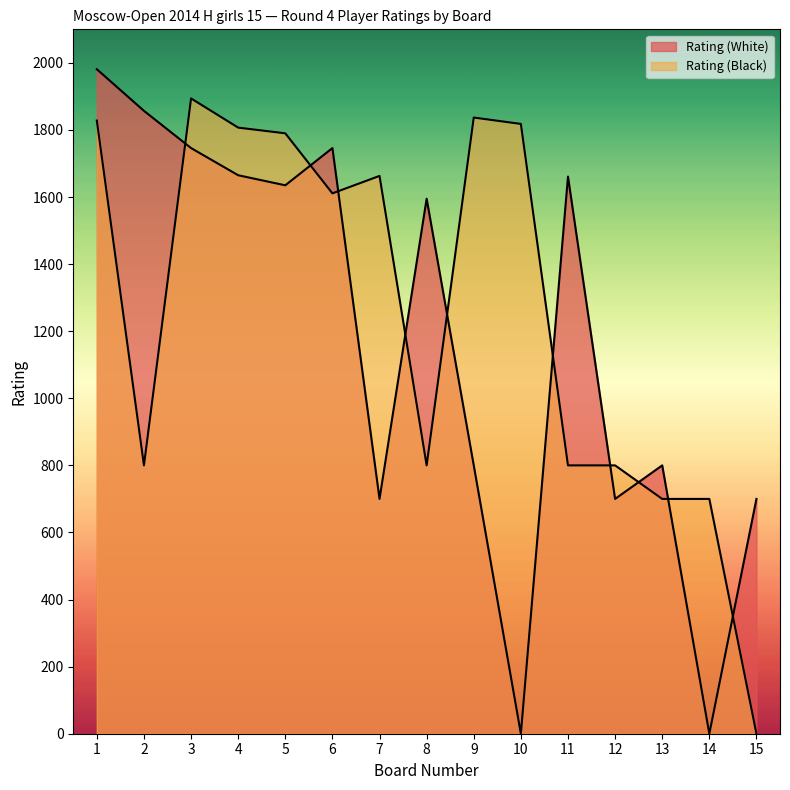

How many interior local valleys does the Rating (Black) series have?

3